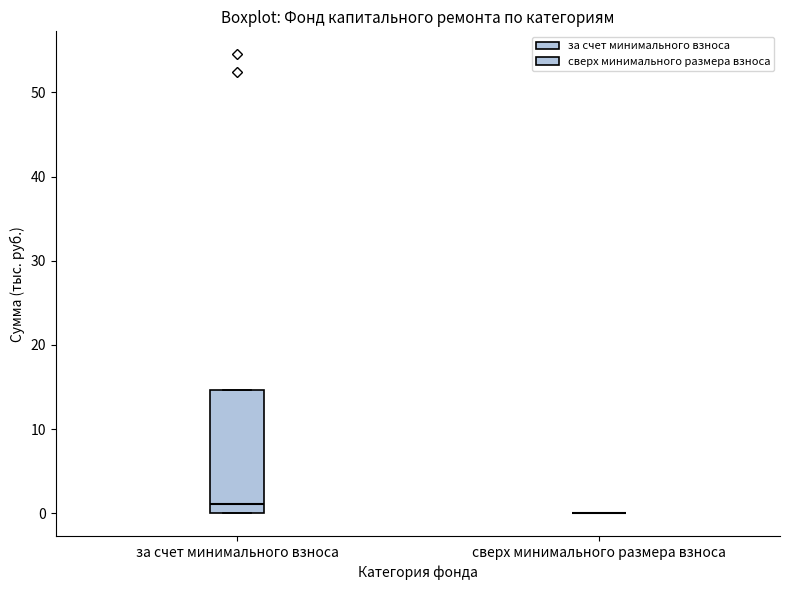

Reading left to right, transcribe this box plot: for each box, give where its median line is, the range the box spans, and where its two whiskers end, as read against the y-axis. The values are not printed on the chart, so give them approximately, as read against the axis.

за счет минимального взноса: median 1, box 0 to 15, whiskers 0 to 15
сверх минимального размера взноса: box collapsed to a line at 0, whiskers 0 to 0